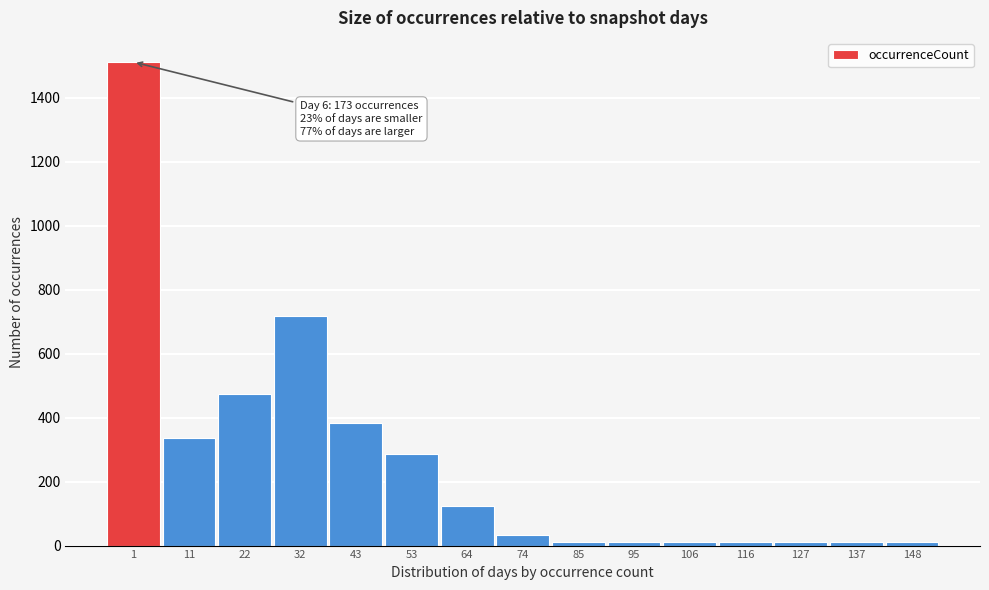

What is the greatest value displayed?

1511